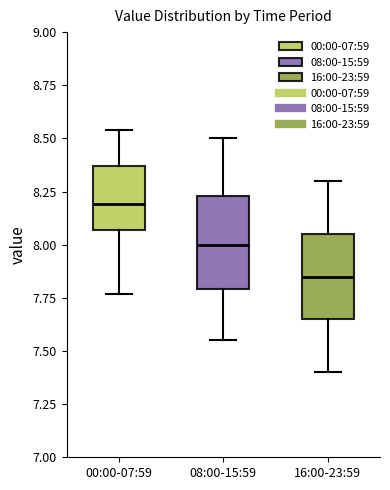

Which box has the lowest median line?

16:00-23:59